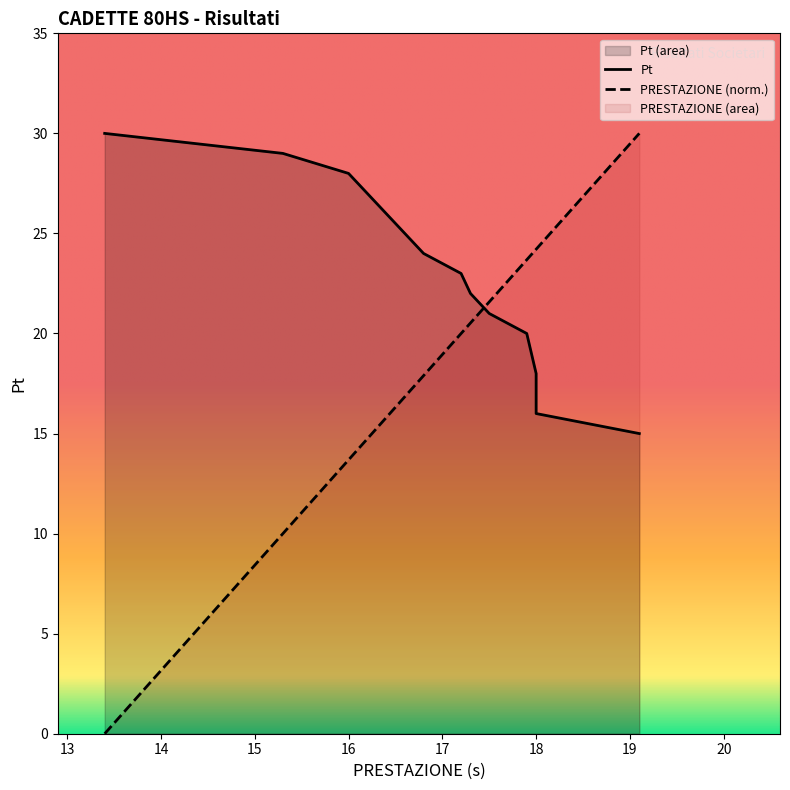

Rank the series by their average value, from lowest to highest.

PRESTAZIONE, Pt